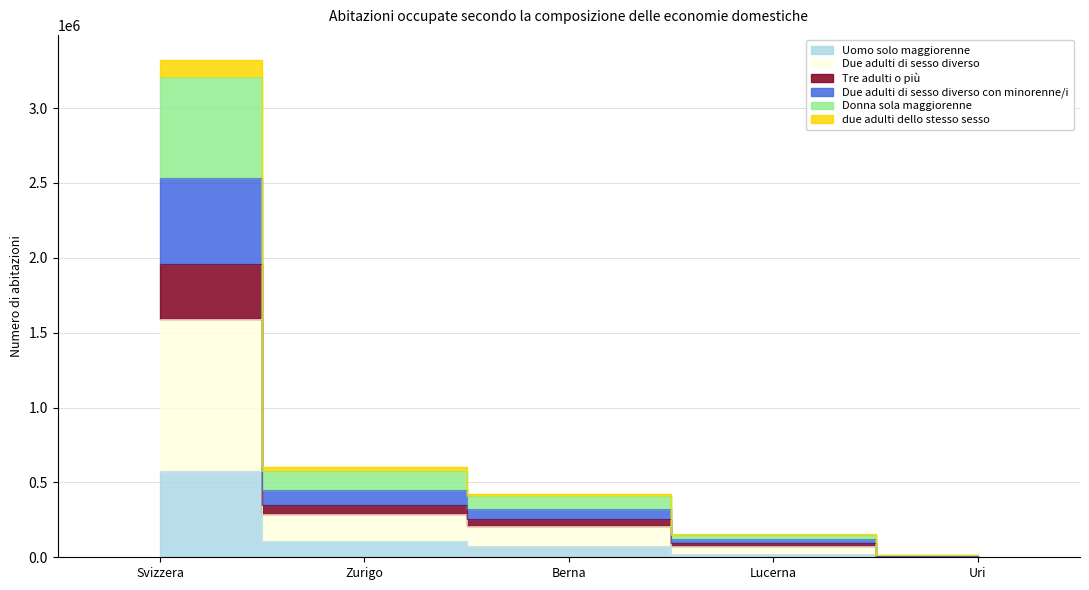

What is the difference between the second highest and minimum values in the Uomo solo maggiorenne series?

103328